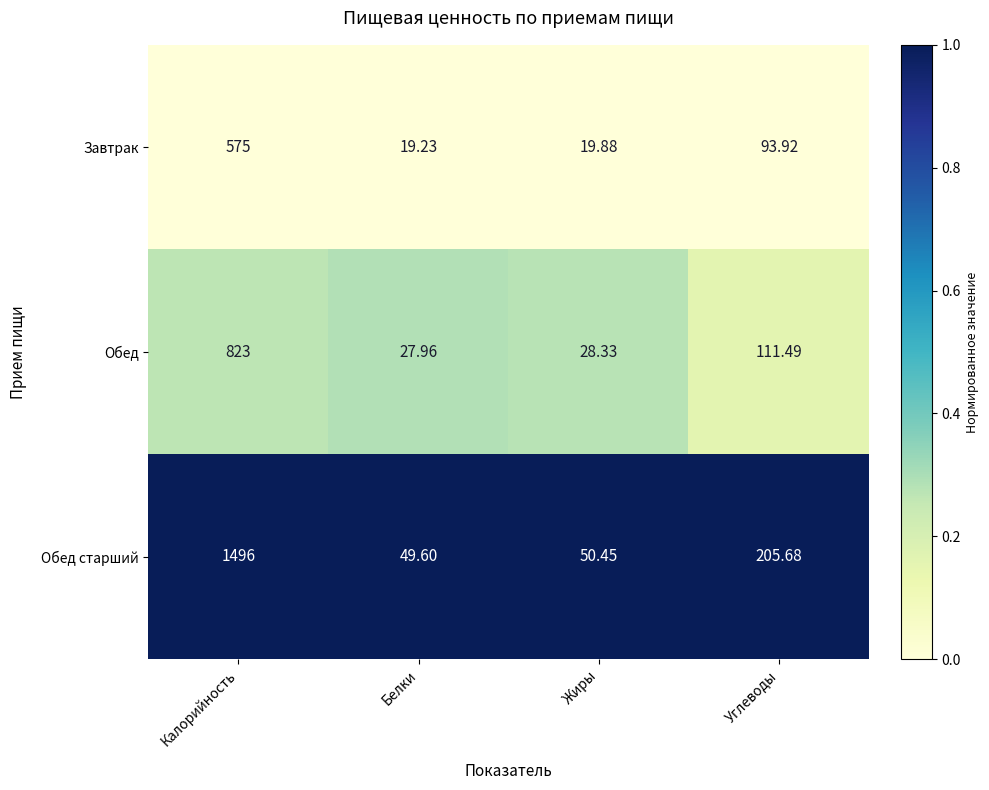

At which label does Обед reach its minimum?

Белки